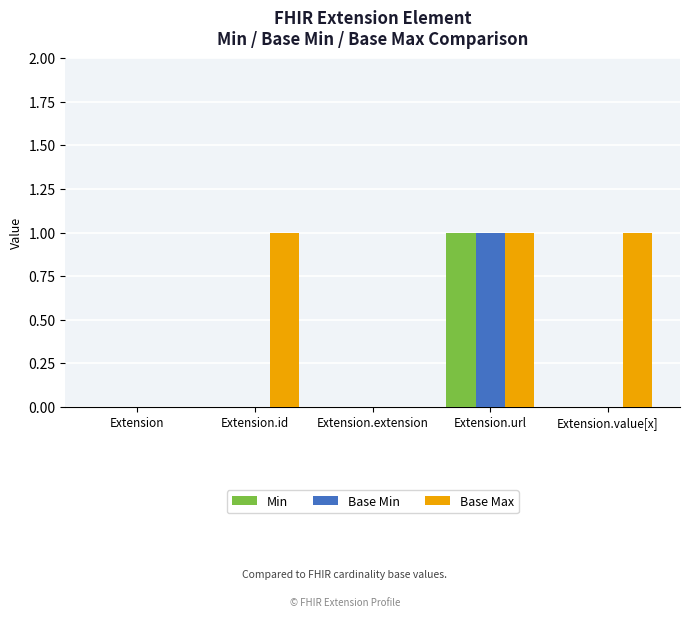

Are the bars horizontal?

No